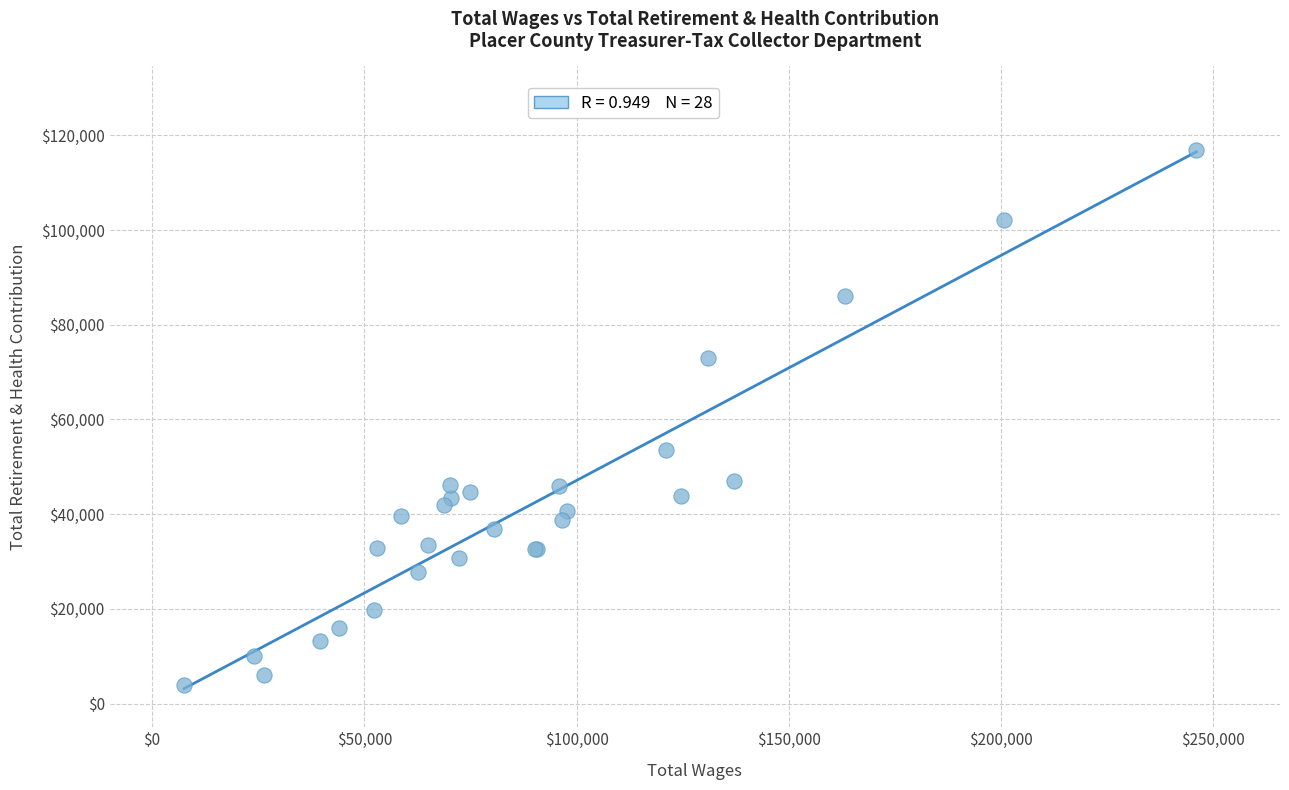

What Y value in the scatter plot is closest to 60428?

53547